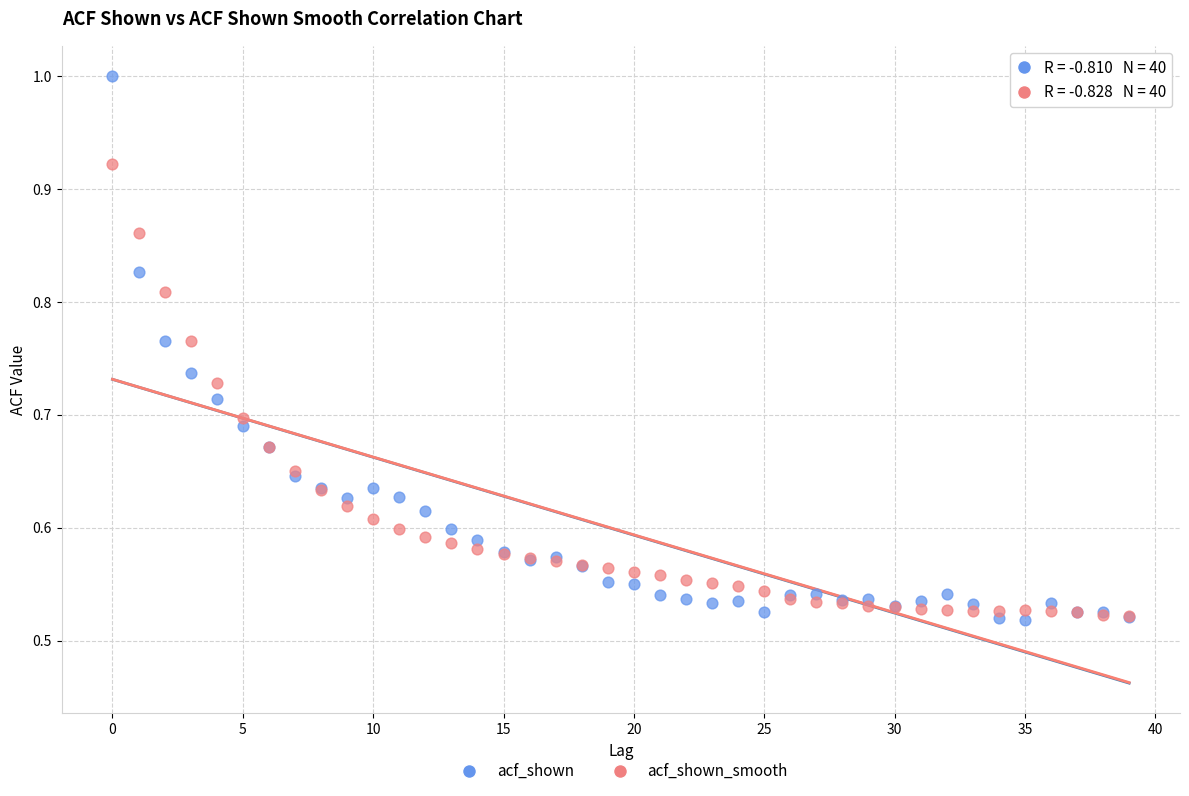

Which series contains the highest Y value?

acf_shown